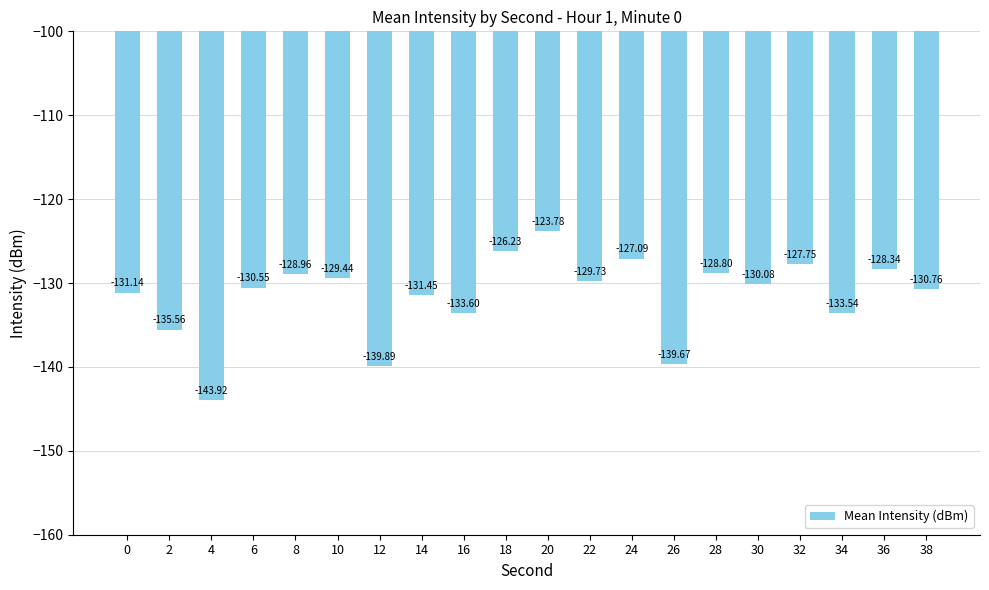

True or false: the data shows -133.5 at 34.

True